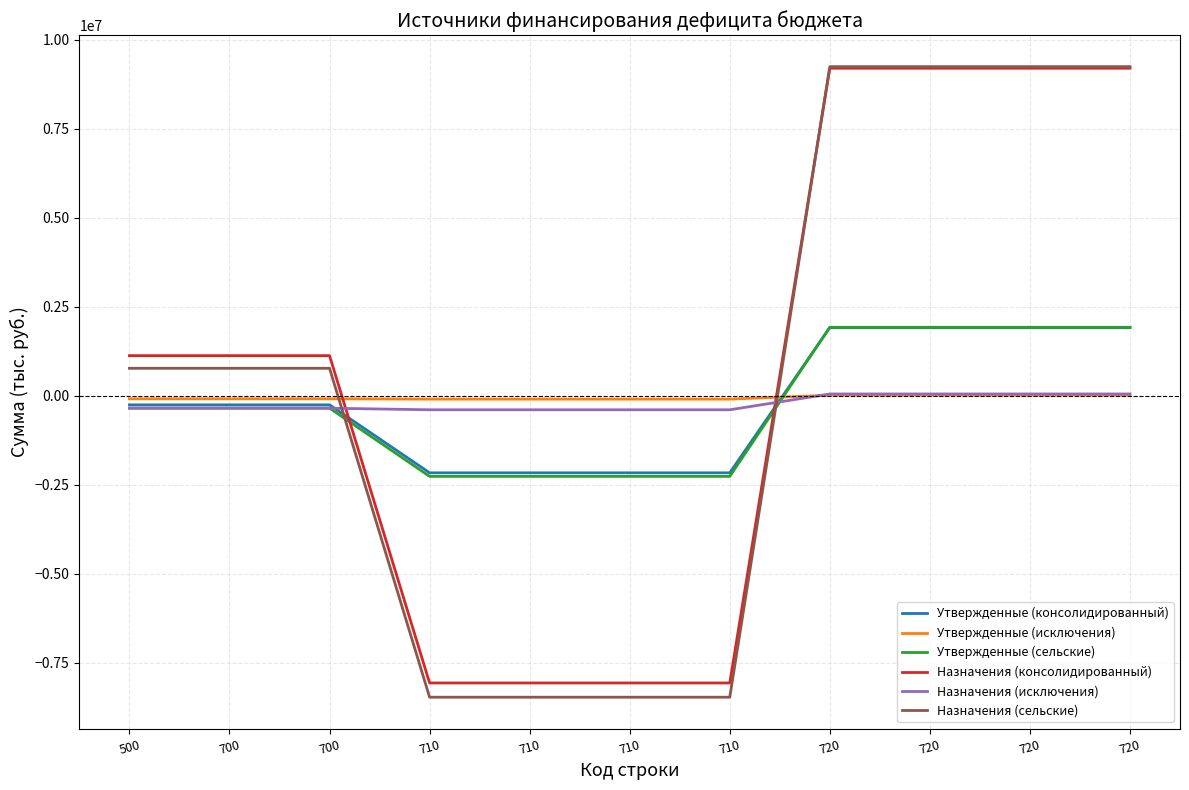

The Утвержденные (сельские) series shows 2756263.3 at 720. True or false?

False